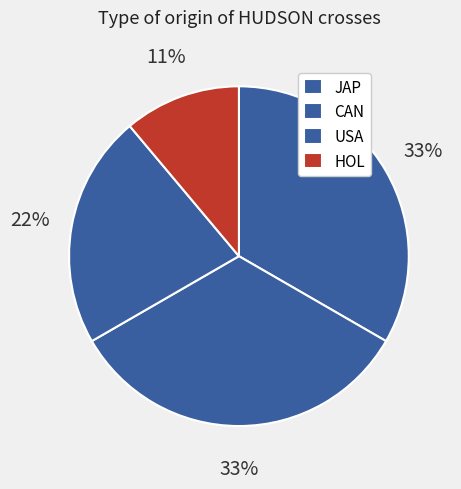

How many slices are in this pie chart?

4